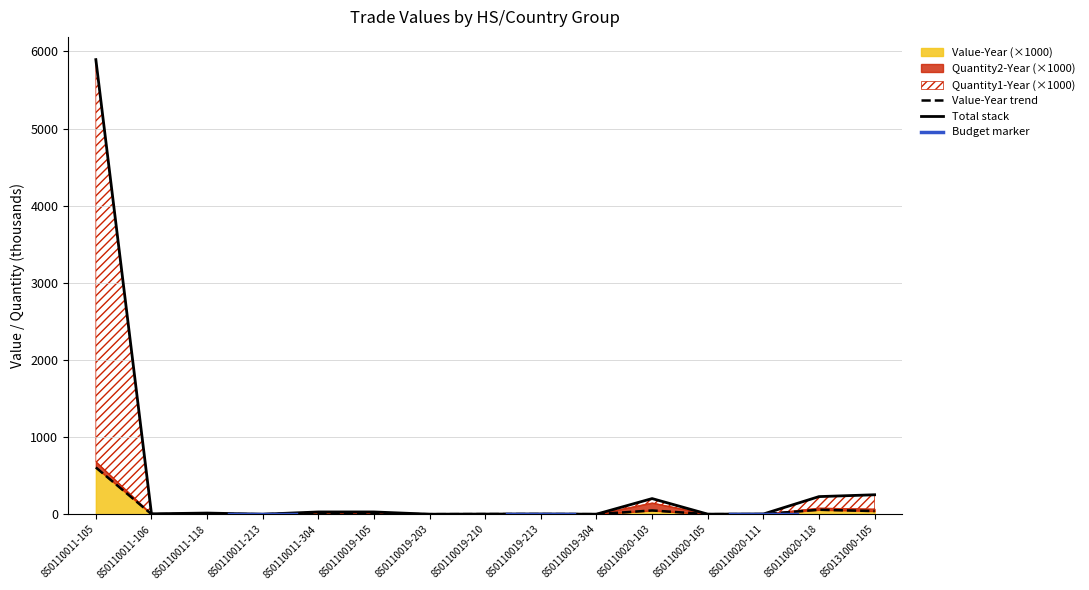

What is the total value across all series at 850110011-304?

48.1